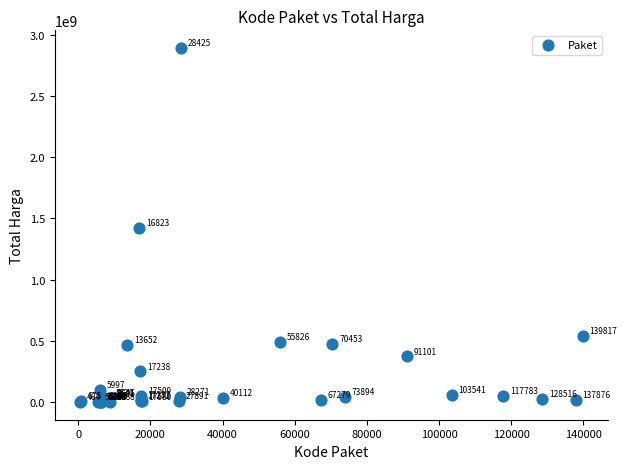

What Y value in the scatter plot is closest to 1446100000?

1425867900